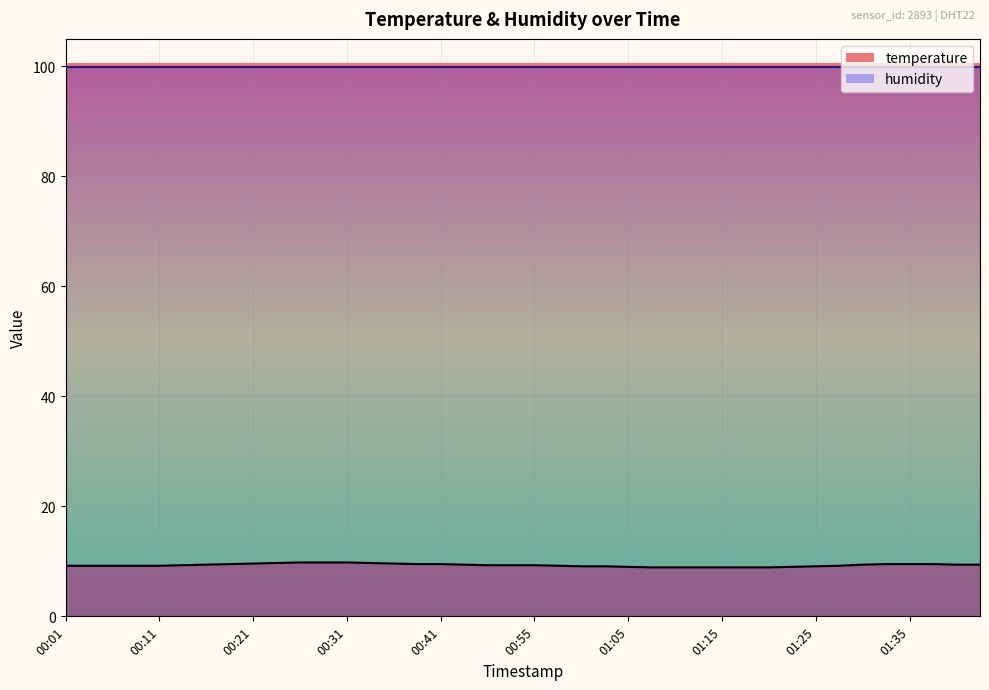

How many values are between 9 and 10?

34